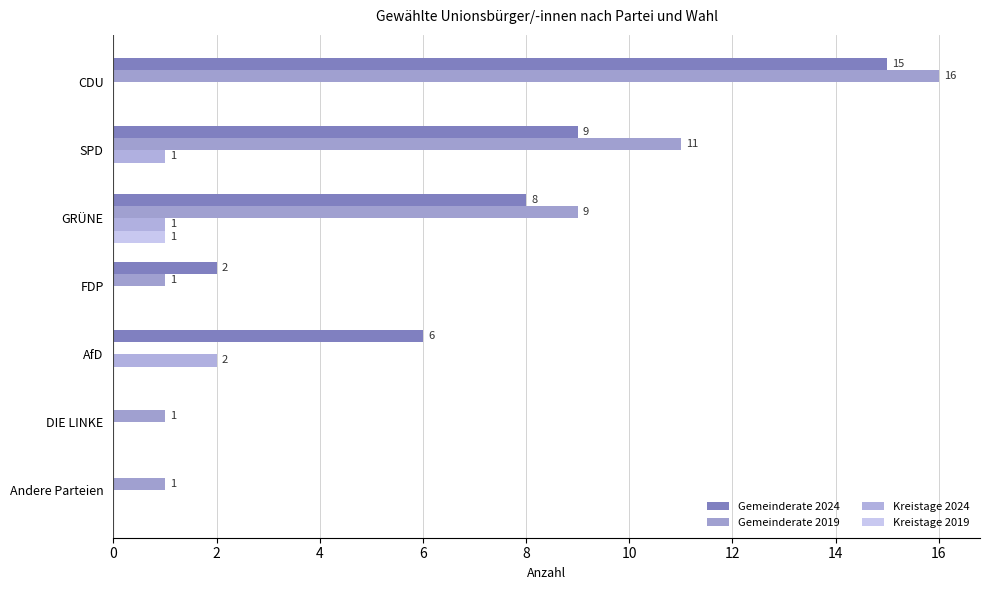

What is the difference between the maximum and second lowest values in the Kreistage 2024 series?

2